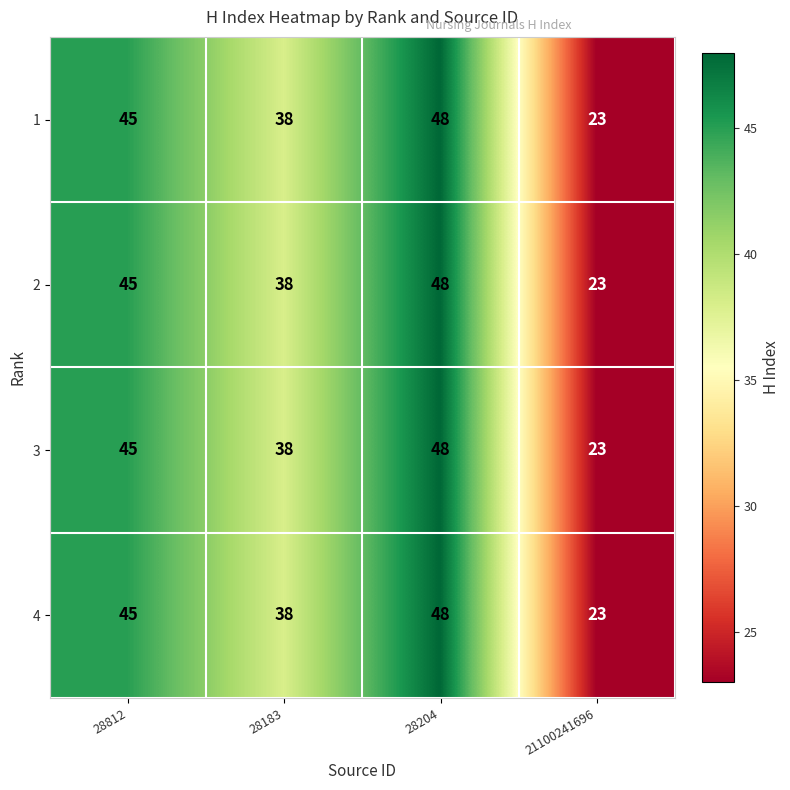

At which category is the sum across all series the highest?

28204